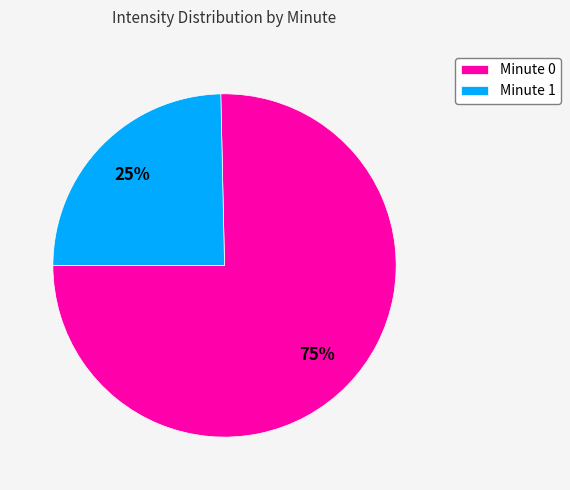

Which has a higher value, Minute 0 or Minute 1?

Minute 0